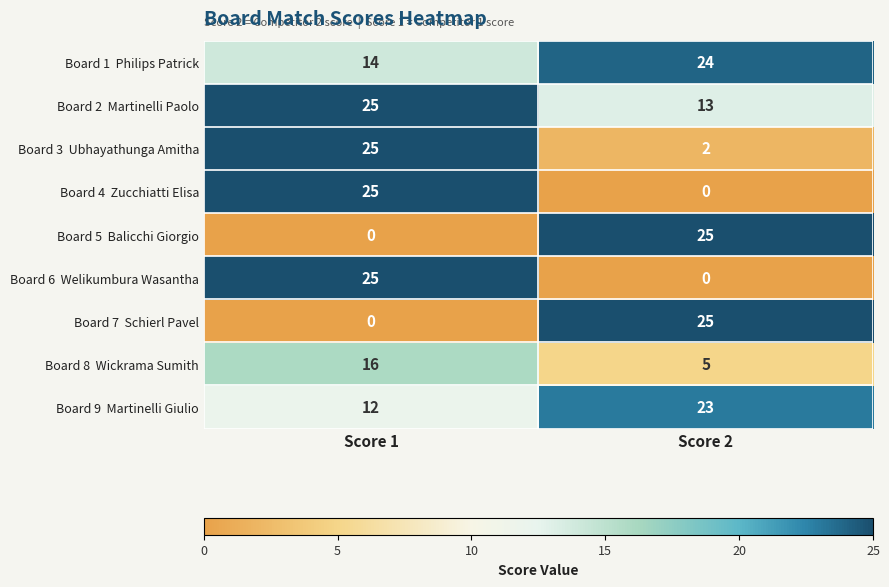

What is the difference between the highest and lowest values at Score 1?

25